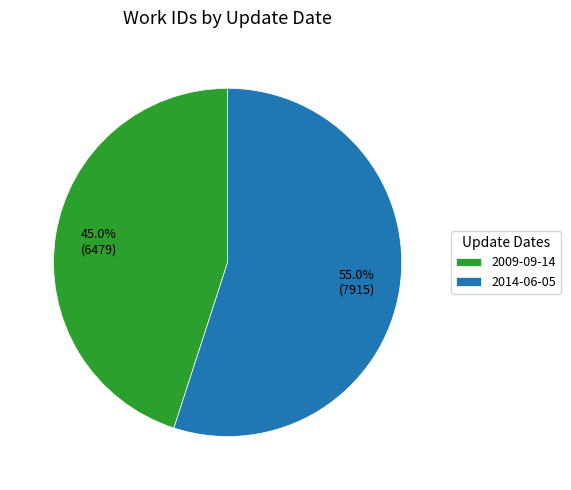

Is it true that 2009-09-14 is 45% of the pie?

True